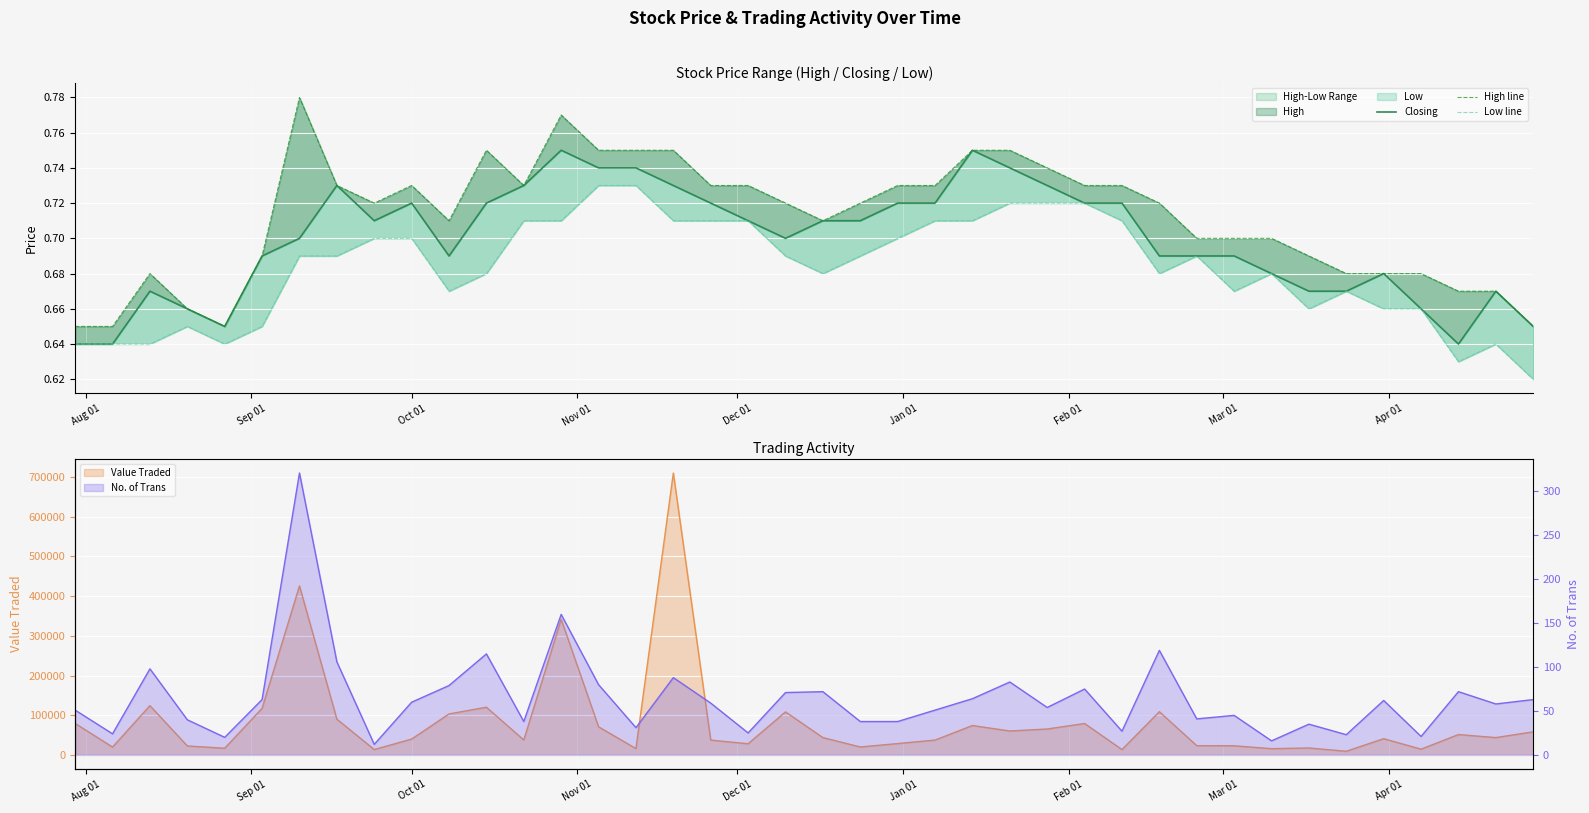

How many categories are shown in the chart?

40